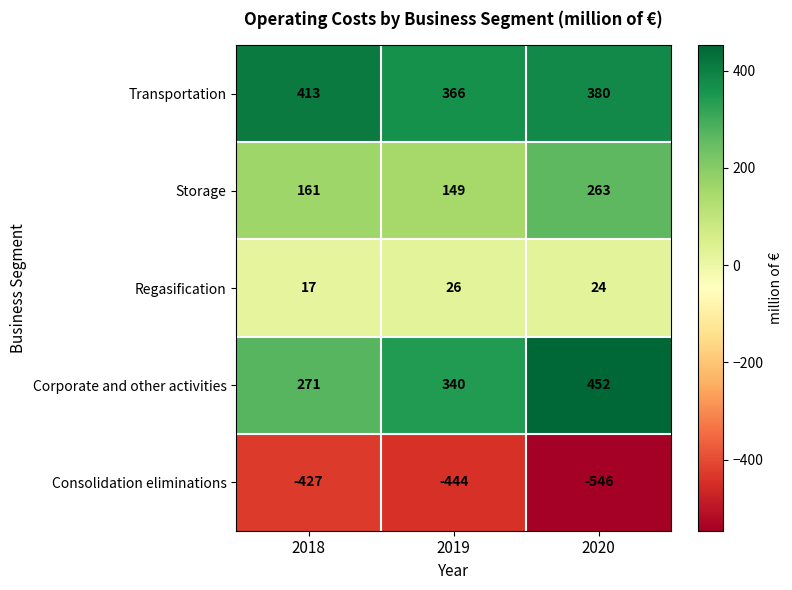

Where does the Consolidation eliminations series first go above -444?

2018